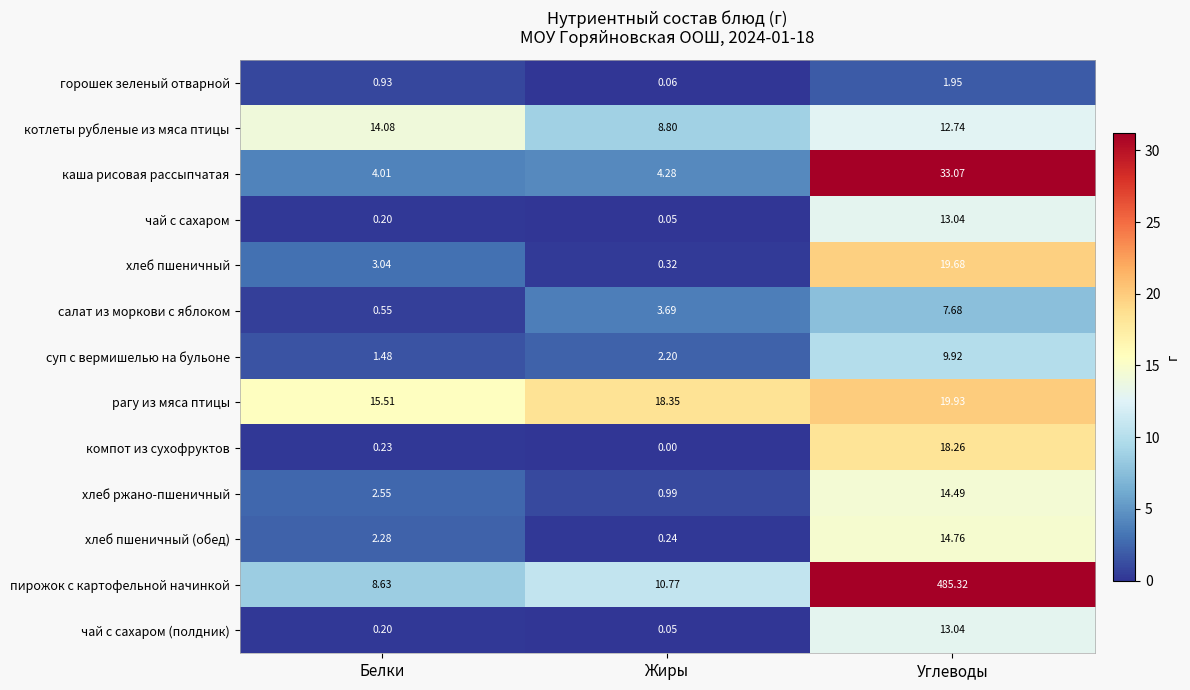

Which series has the largest range (max minus min)?

пирожок с картофельной начинкой